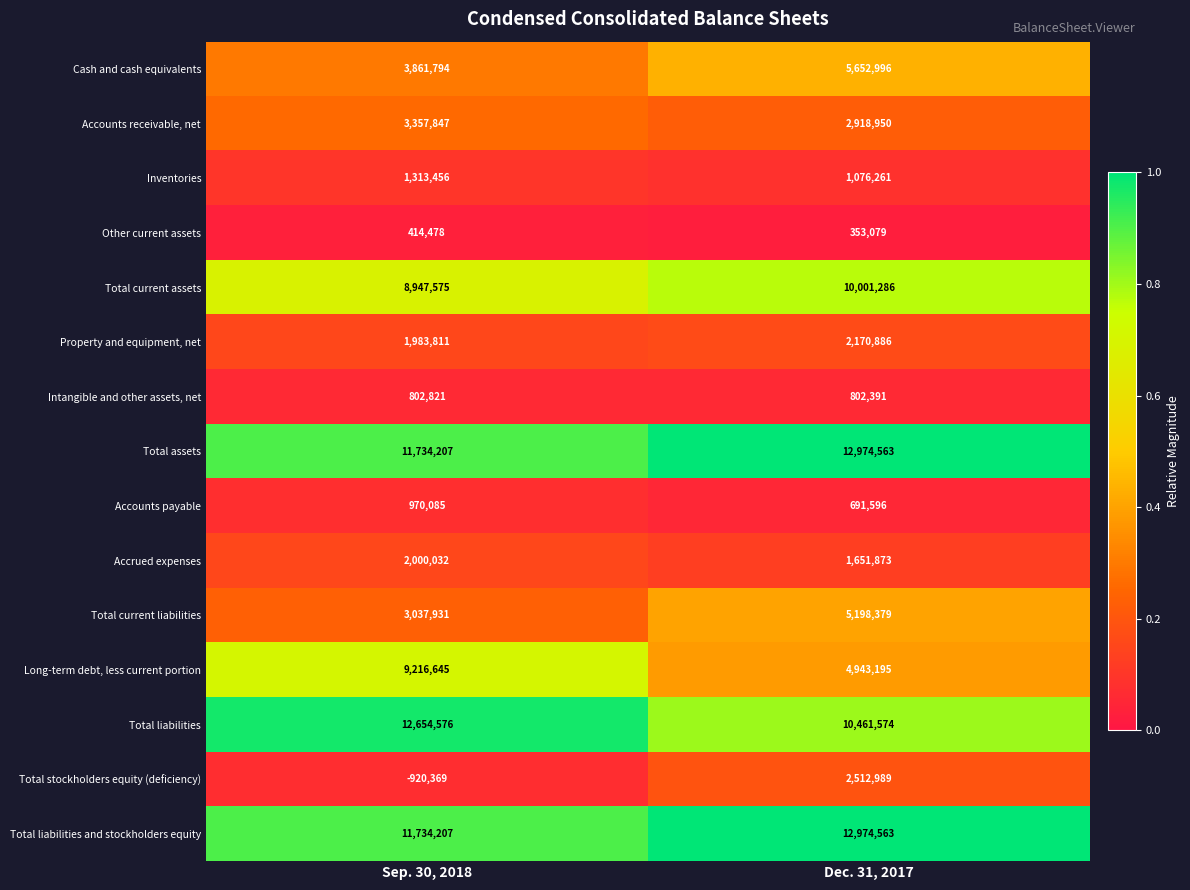

Is the value of Long-term debt, less current portion at Dec. 31, 2017 greater than the value of Accounts payable at Sep. 30, 2018?

Yes